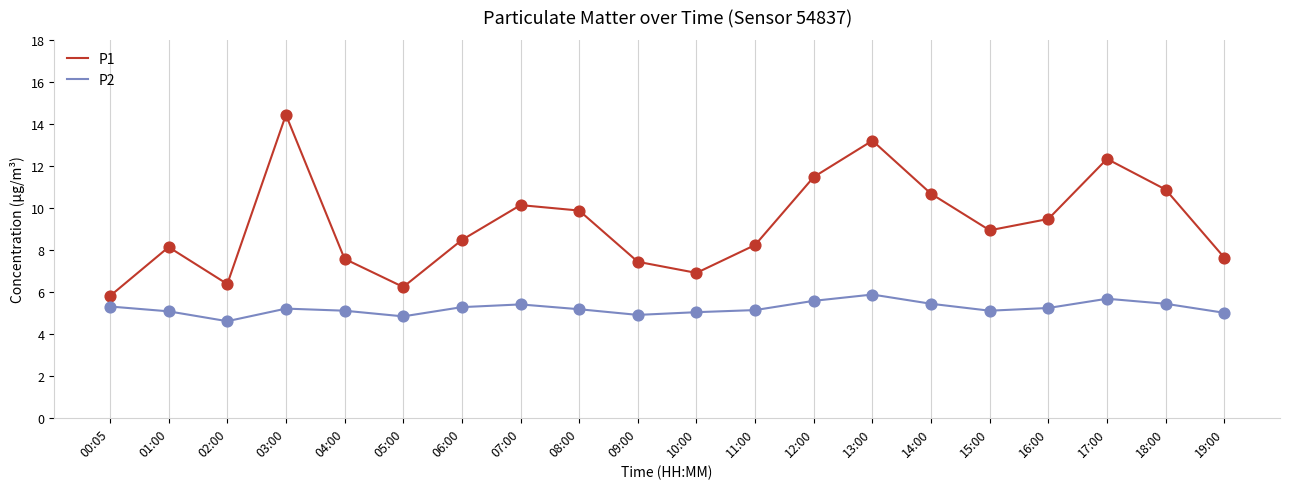

Which series has the largest total across all categories?

P1